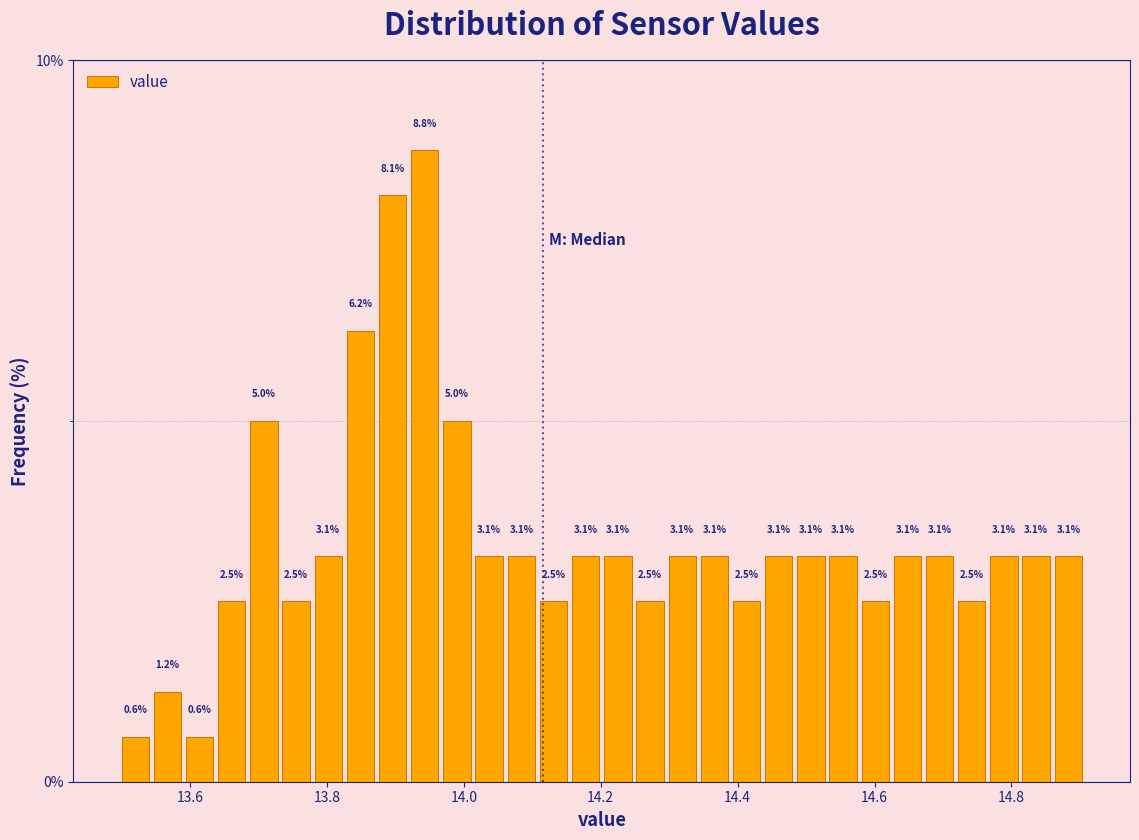

Read against the x-axis, roughly where is the centre of the tallest bar?

13.94